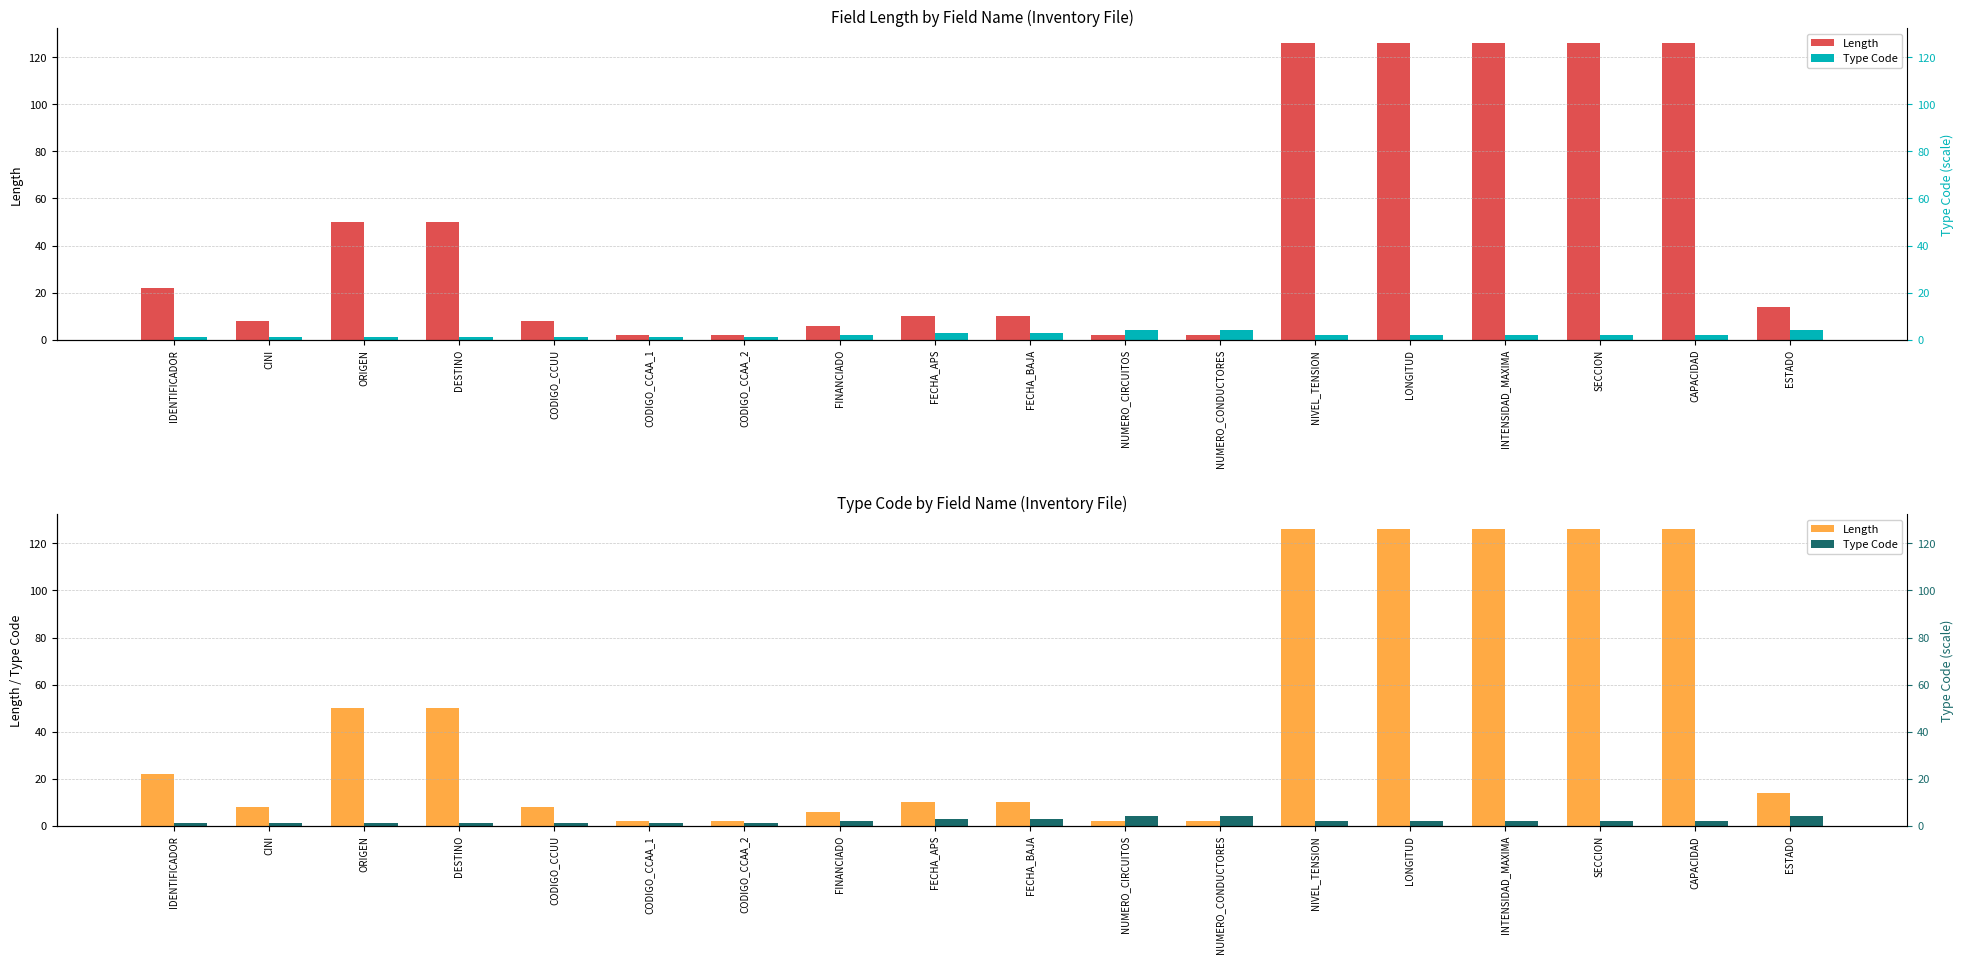

At which label does Type Code first exceed 2?

FECHA_APS